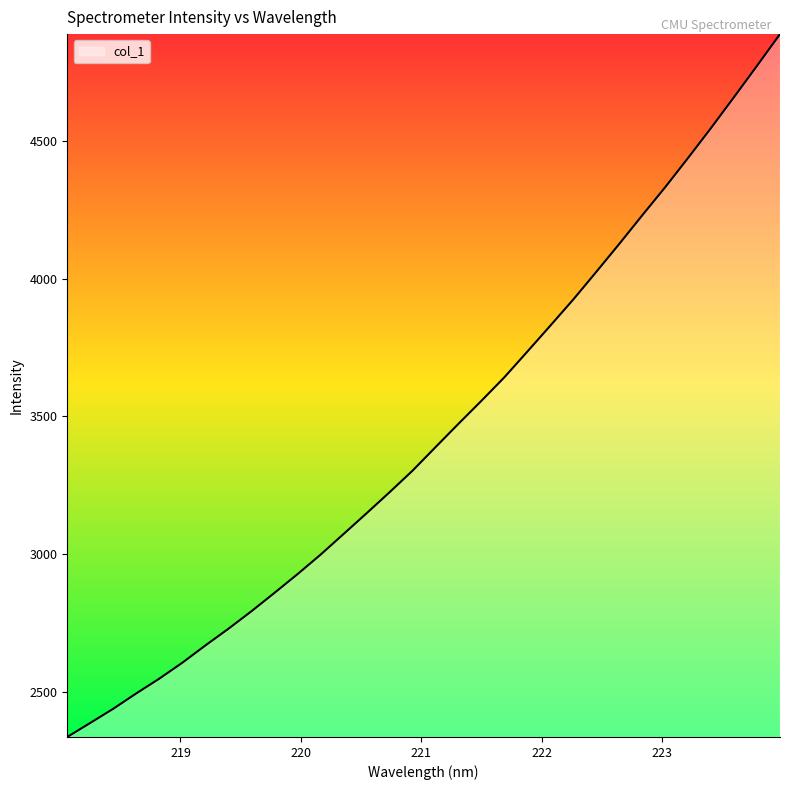

True or false: the data has more than 1 interior local peaks.

False